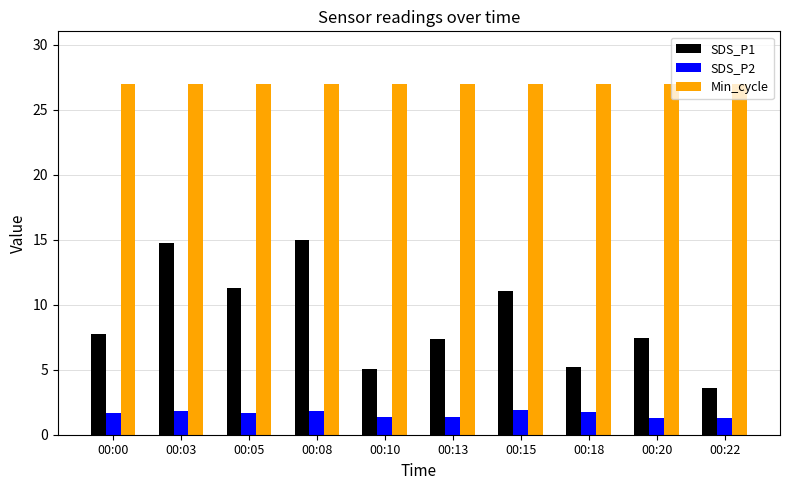

How many bars are there in total?

30